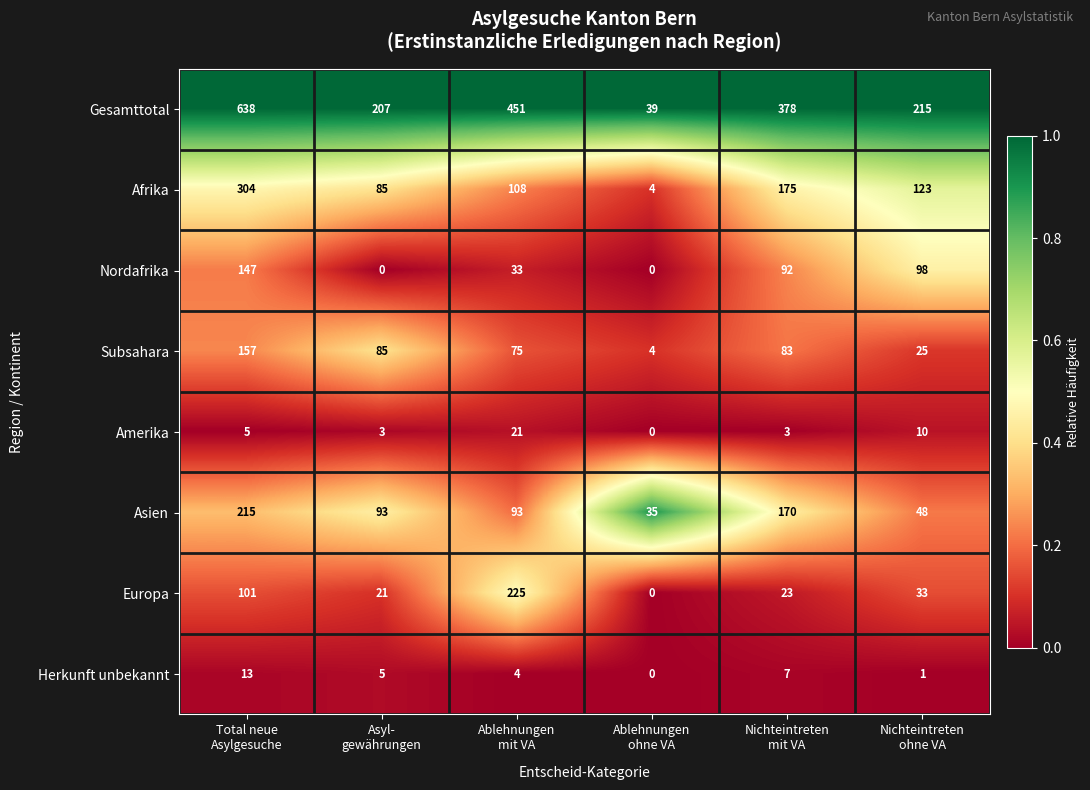

Rank the series by their maximum value, from lowest to highest.

Herkunft unbekannt, Amerika, Nordafrika, Subsahara, Asien, Europa, Afrika, Gesamttotal